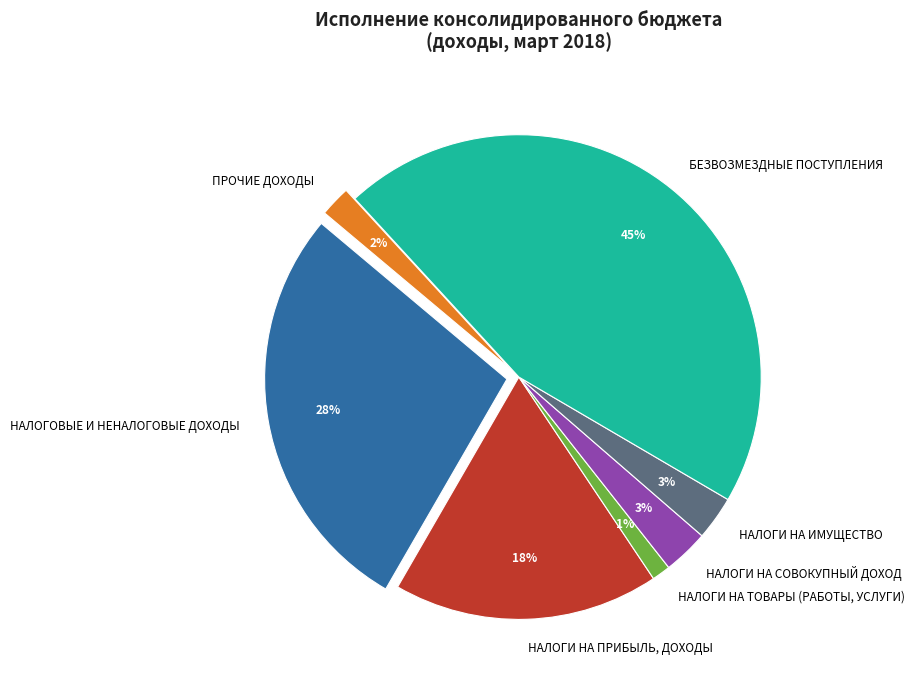

Do НАЛОГИ НА ТОВАРЫ (РАБОТЫ, УСЛУГИ) and БЕЗВОЗМЕЗДНЫЕ ПОСТУПЛЕНИЯ together represent more than half of the pie?

No